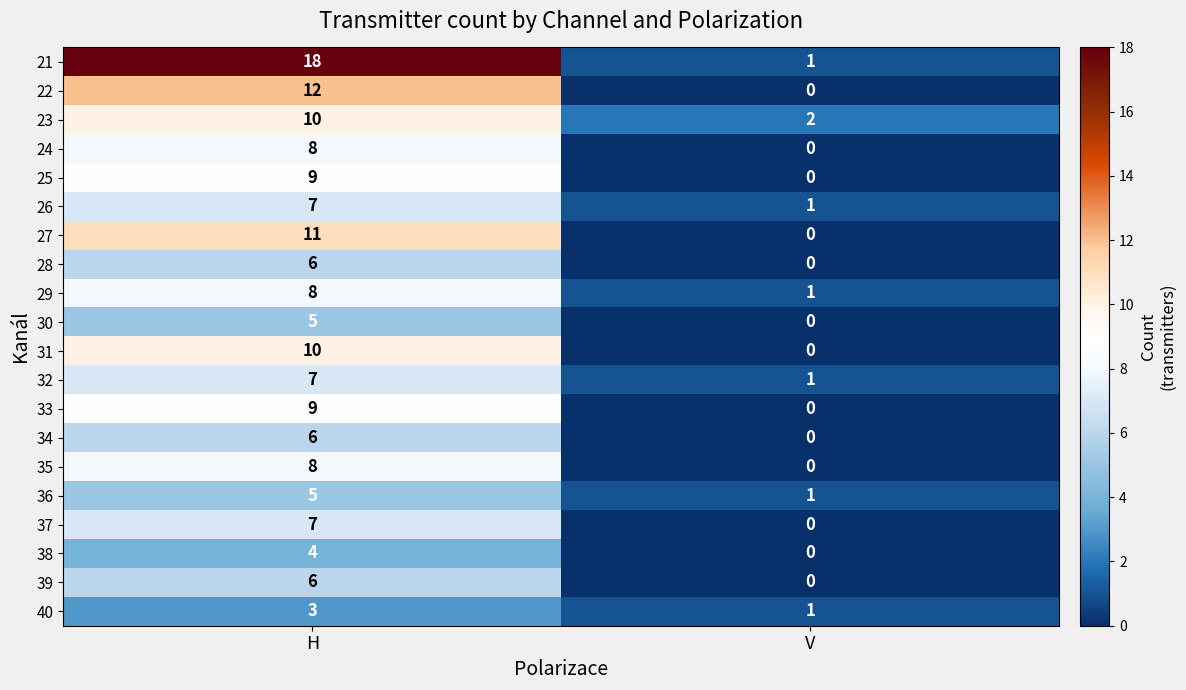

Which series changed the most between H and V?

21